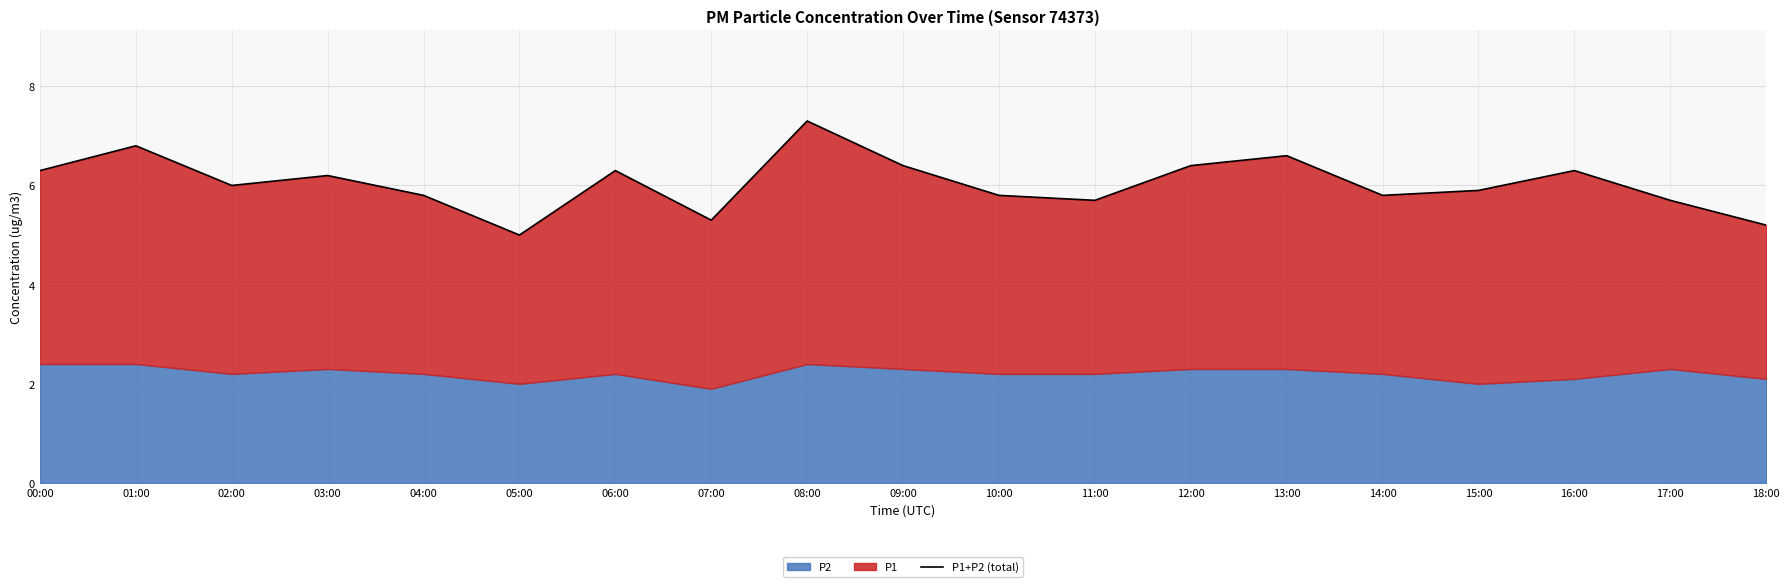

Rank the categories by value from lowest to highest.

05:00, 18:00, 07:00, 17:00, 11:00, 04:00, 10:00, 14:00, 15:00, 02:00, 03:00, 00:00, 06:00, 16:00, 09:00, 12:00, 13:00, 01:00, 08:00